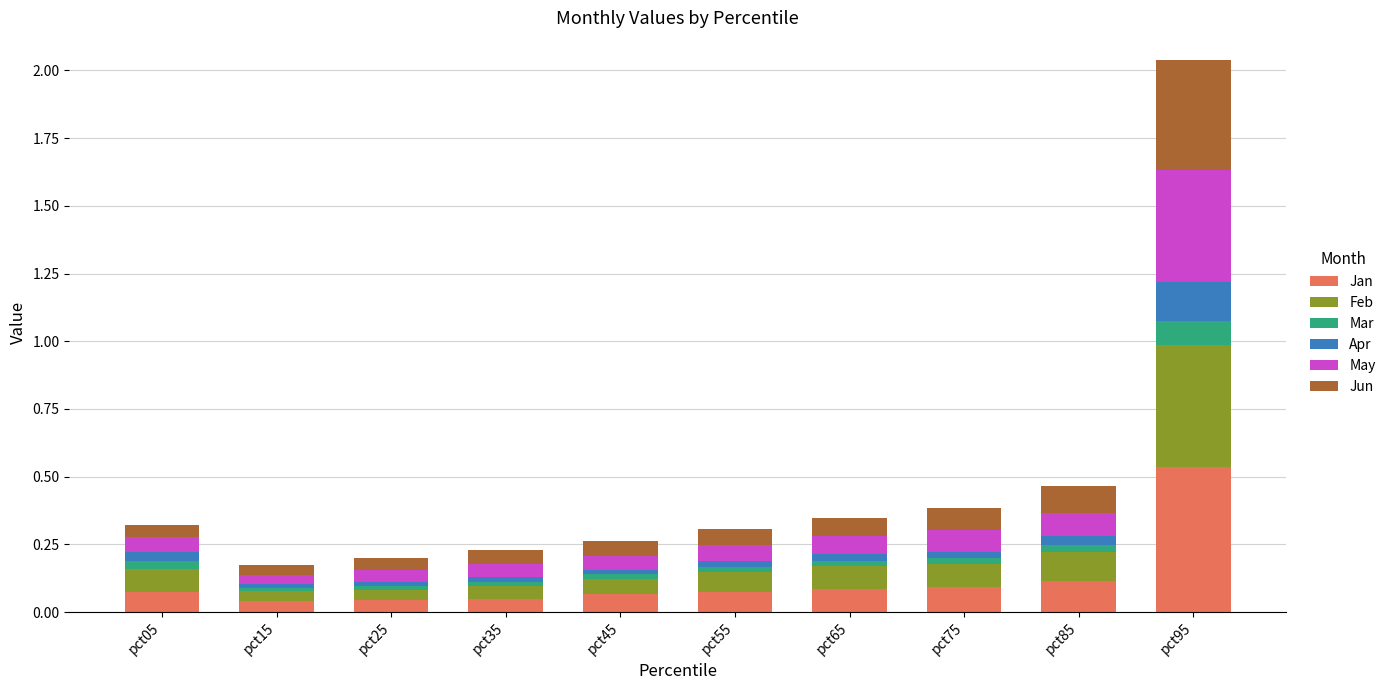

What are all the series names shown in the legend?

Jan, Feb, Mar, Apr, May, Jun